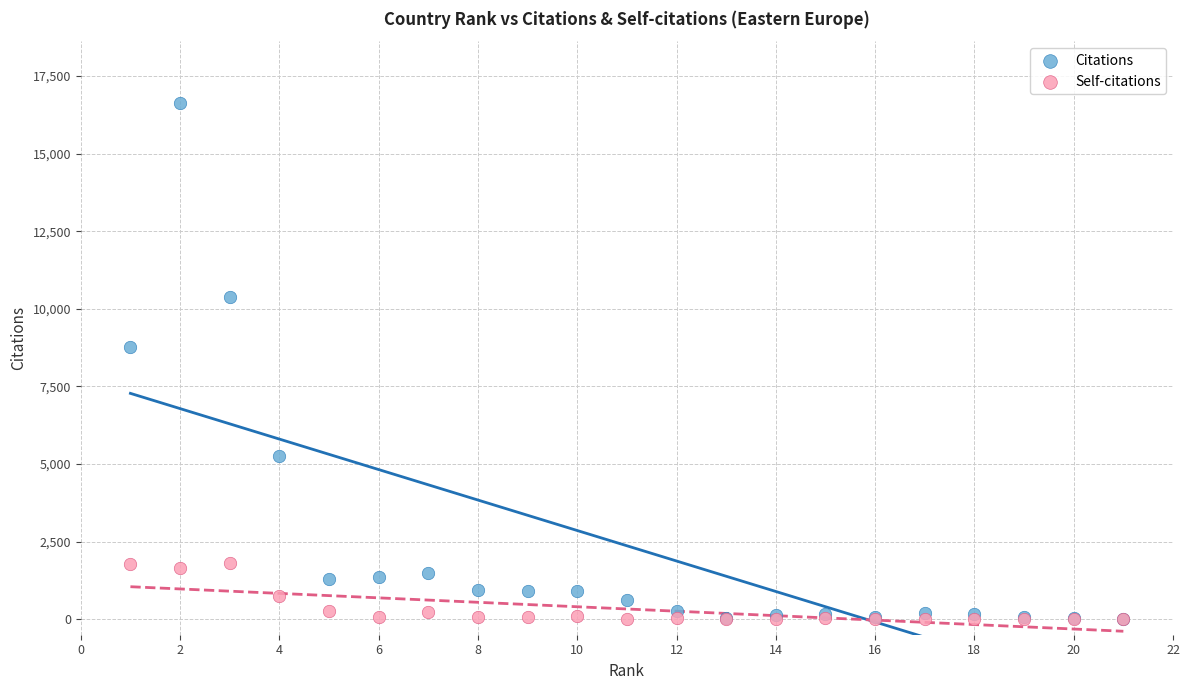

Across all series, what Y value is closest to 8314?

8759